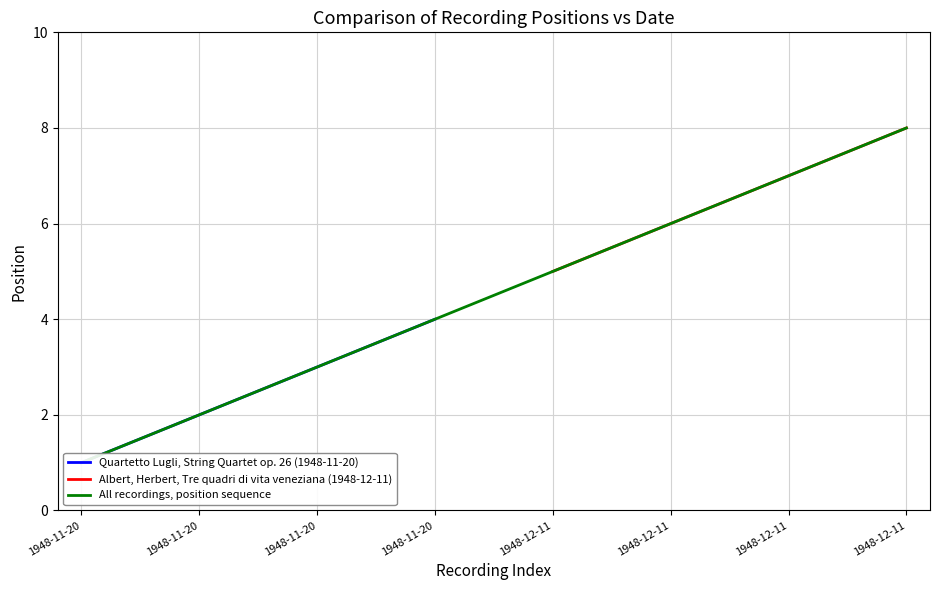

True or false: there are more than 2 points higher than both neighbors.

False